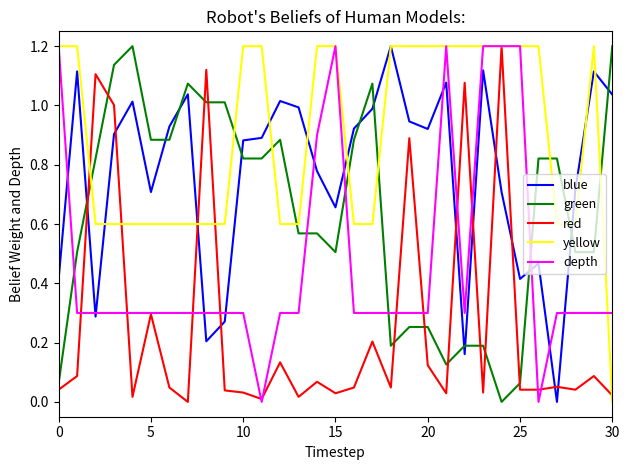

True or false: red and green intersect in this chart.

True